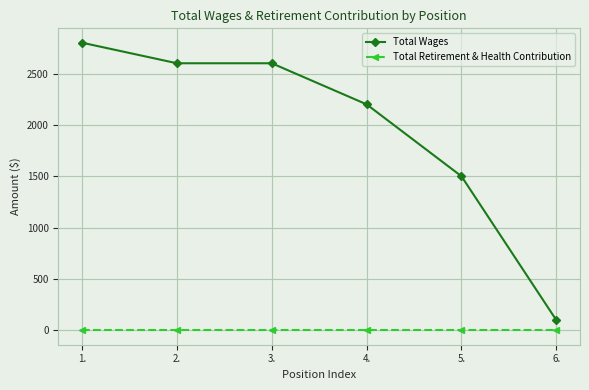

At how many categories does at least one series exceed 2543?

3